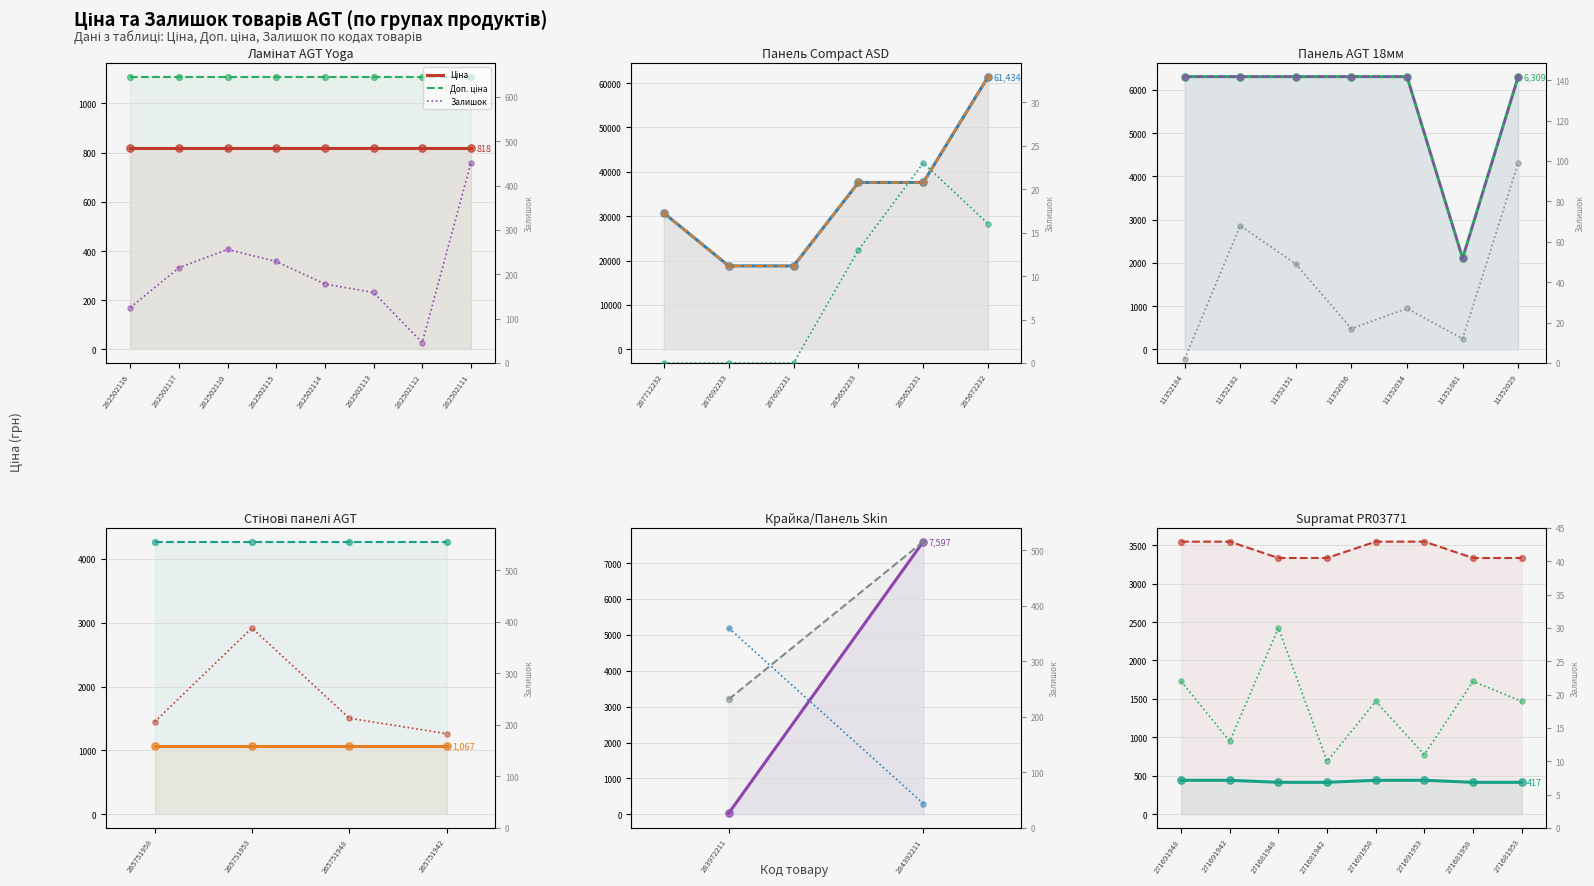

What are all the series names shown in the legend?

Ціна, Доп. ціна, Залишок